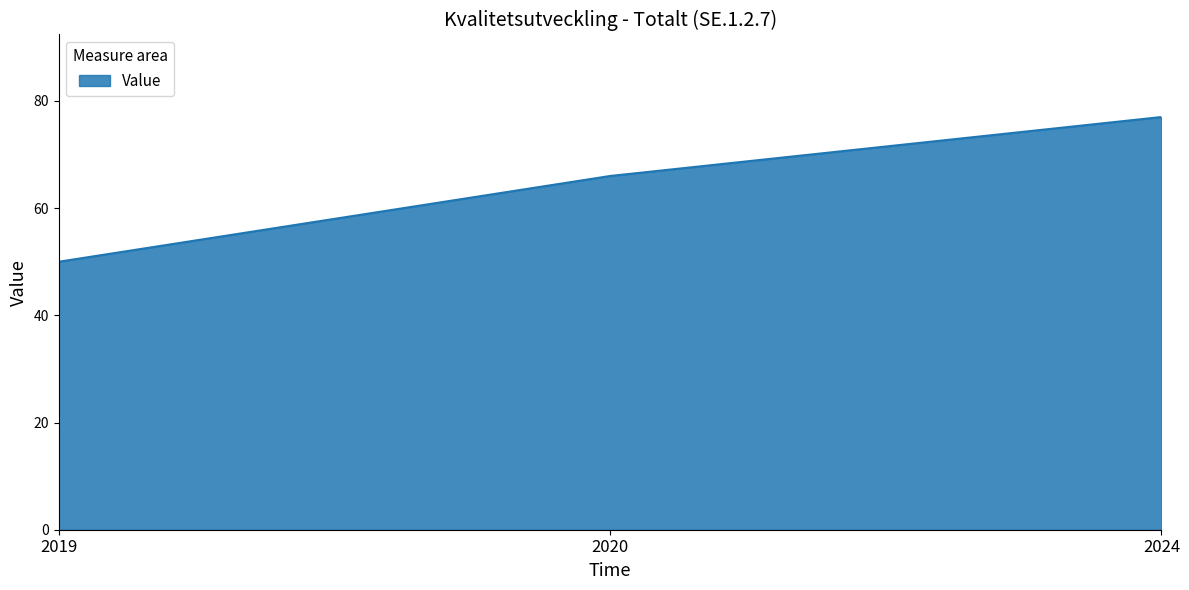

At which label is the value closest to 63?

2020